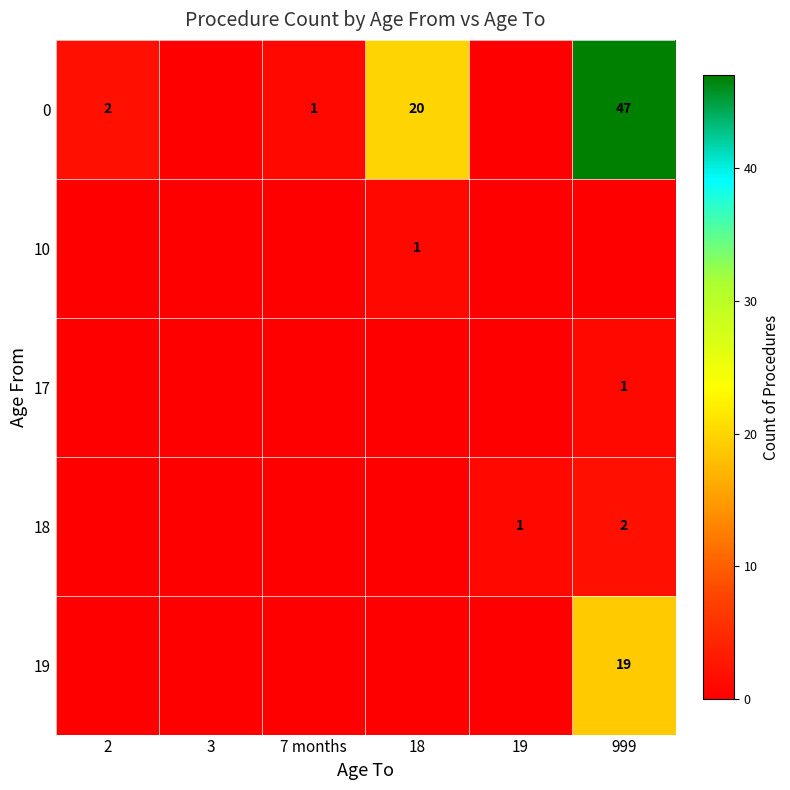

Is the value of 18 at 999 greater than the value of 0 at 7 months?

Yes